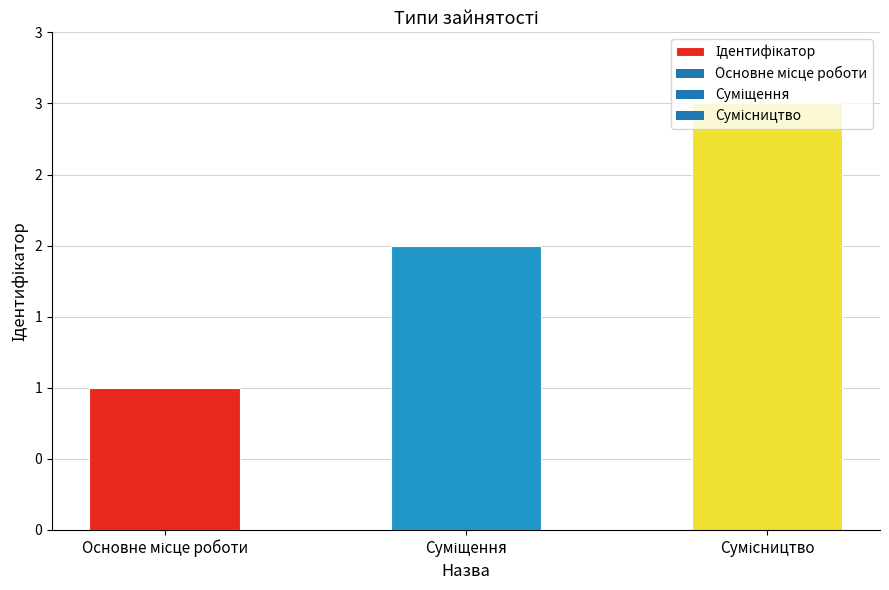

Between Сумісництво and Суміщення, which is larger?

Сумісництво